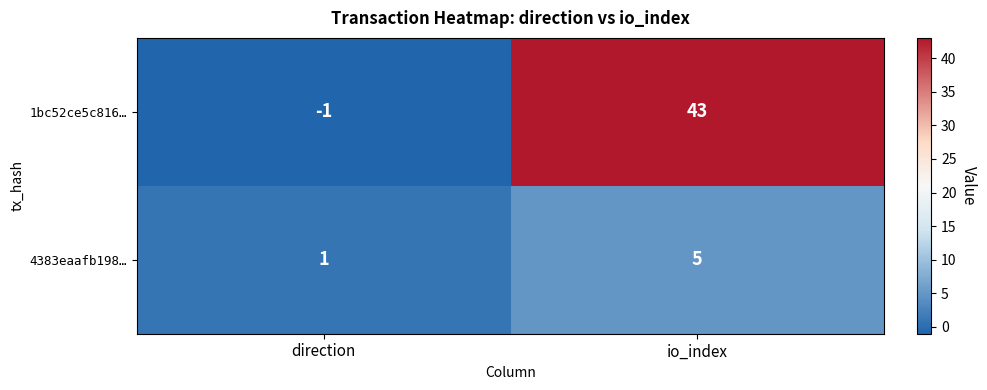

What is the sum of all 4383eaafb198… values?

6